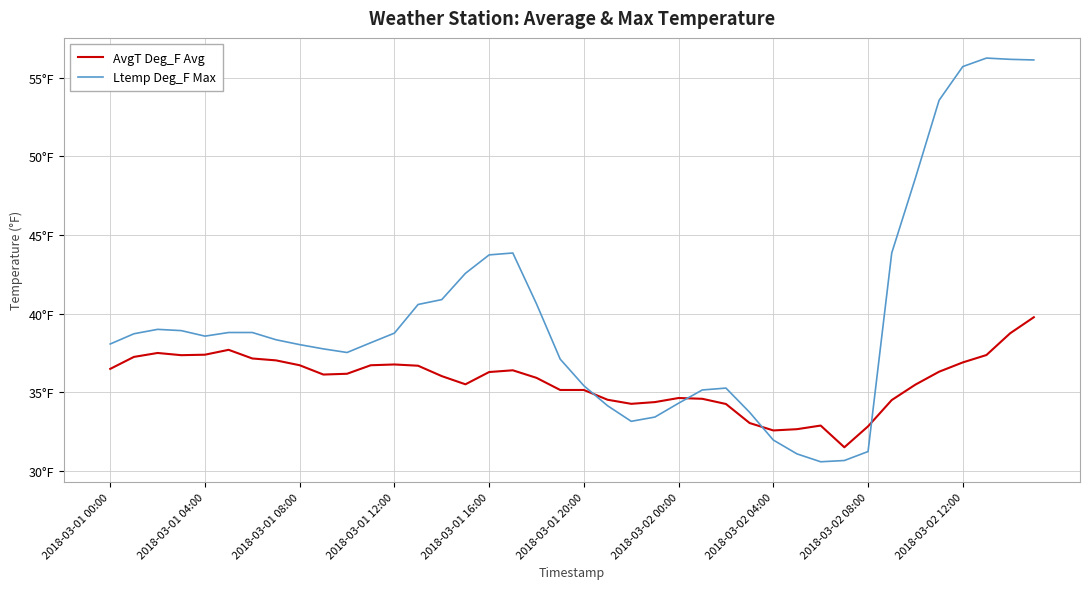

What are all the series names shown in the legend?

AvgT Deg_F Avg, Ltemp Deg_F Max